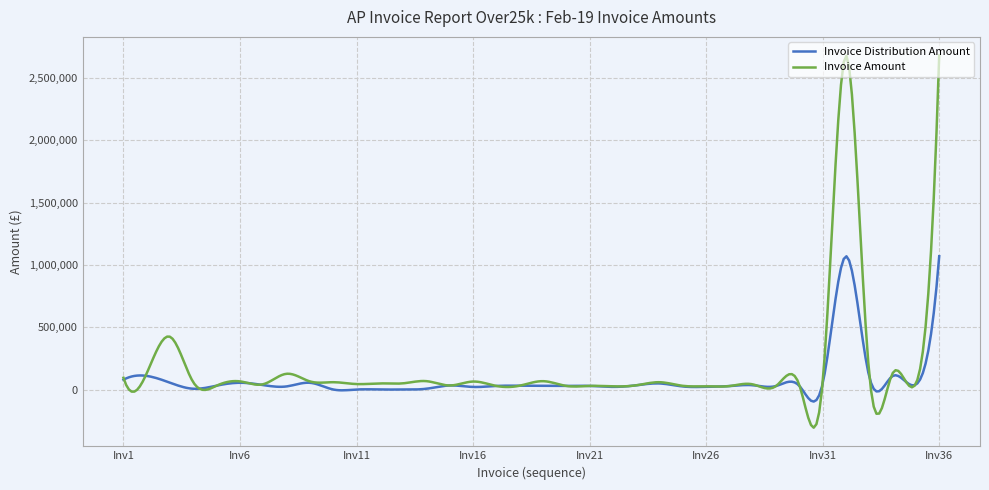

List the series in order of their peak value, lowest first.

Invoice Distribution Amount, Invoice Amount